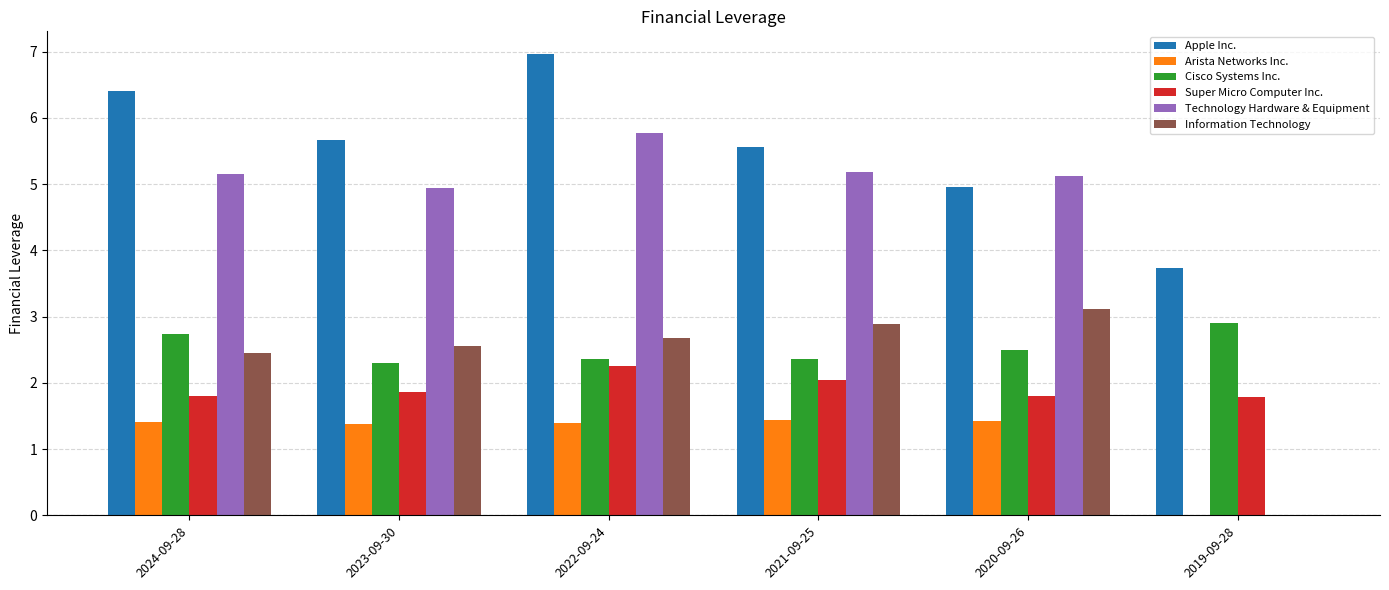

Between 2024-09-28 and 2020-09-26, which series saw the biggest shift?

Apple Inc.